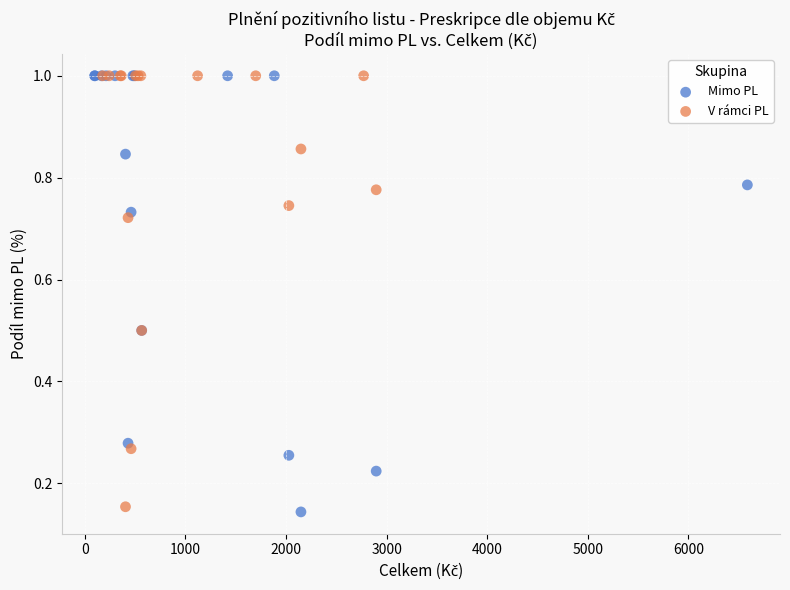

Which series contains the lowest Y value?

Mimo PL